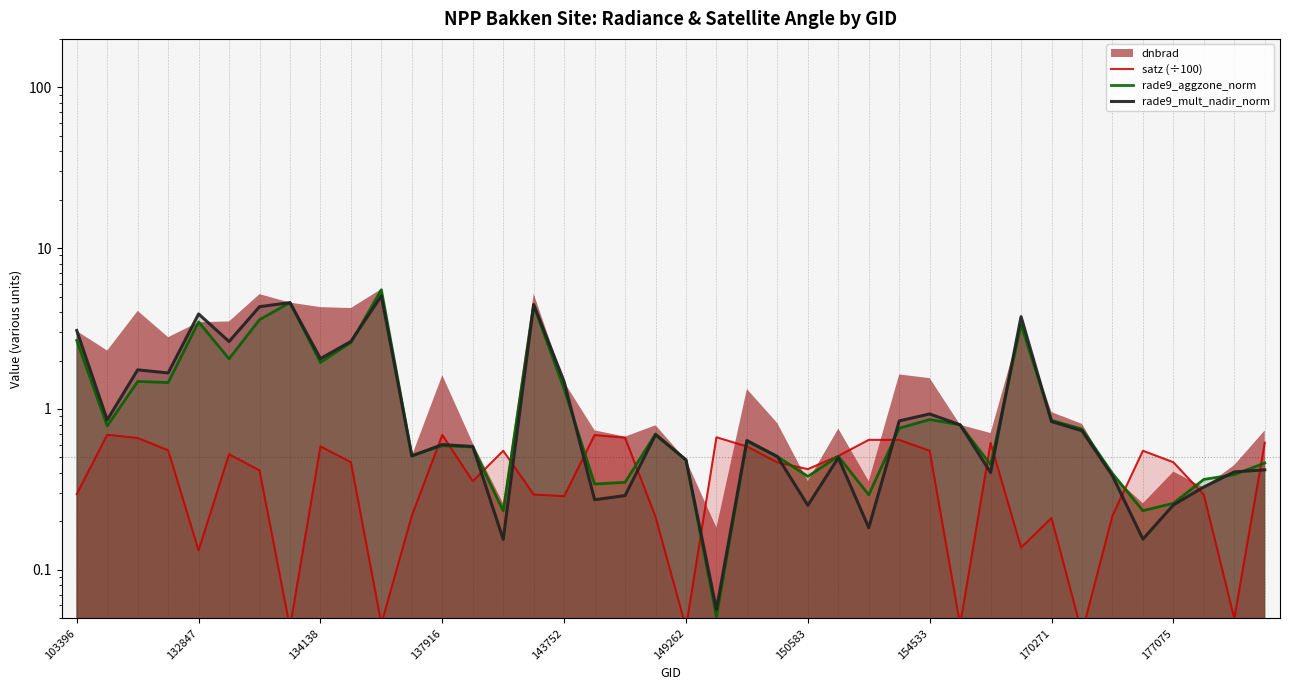

What is the value of the rade9_mult_nadir_norm point at the 35th from the left?

0.4